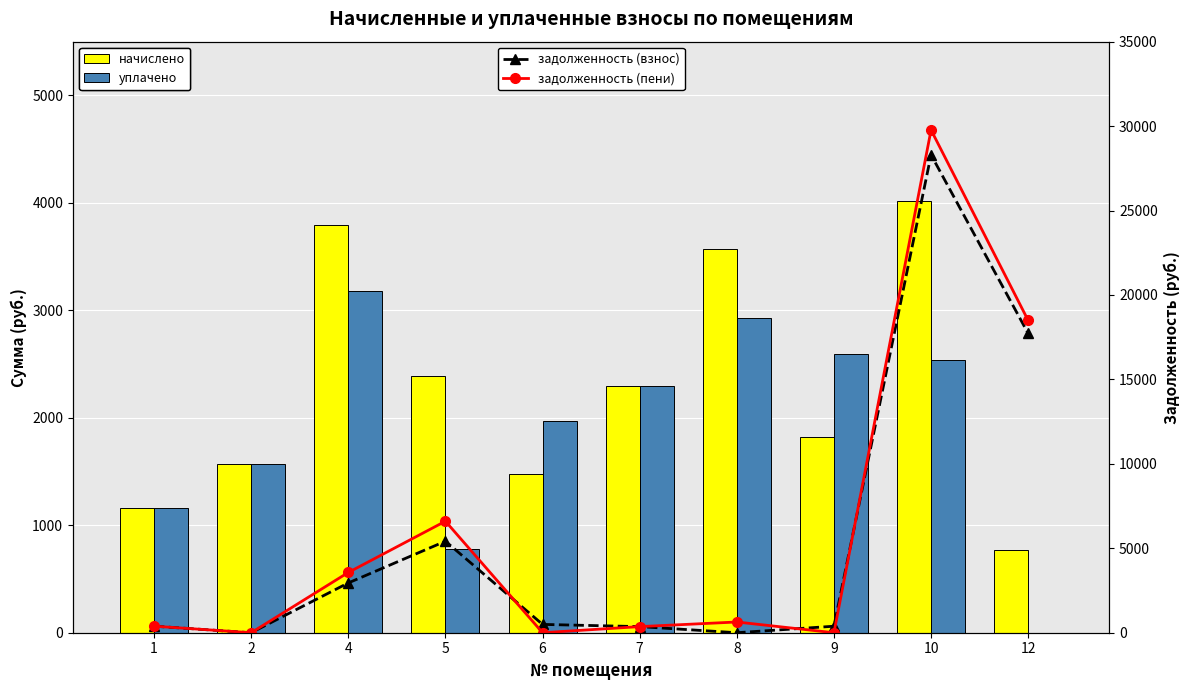

At how many categories does at least one series exceed 7696?

2